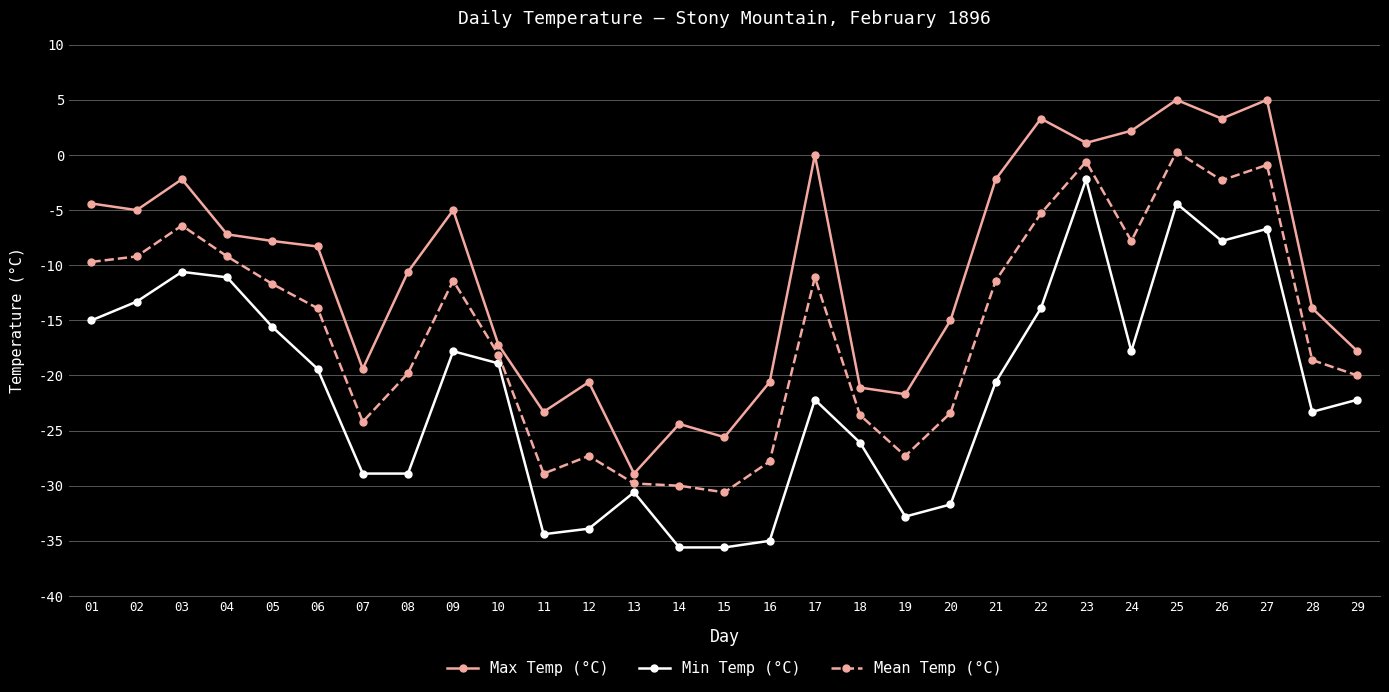

Rank the series at 14 from lowest to highest value.

Min Temp (°C), Mean Temp (°C), Max Temp (°C)